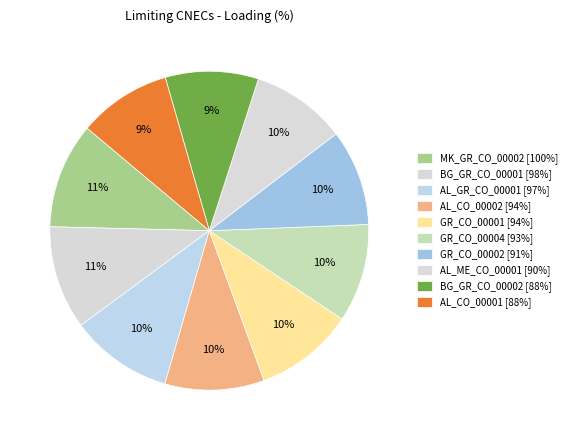

True or false: AL_GR_CO_00001 accounts for 10% of the total.

True